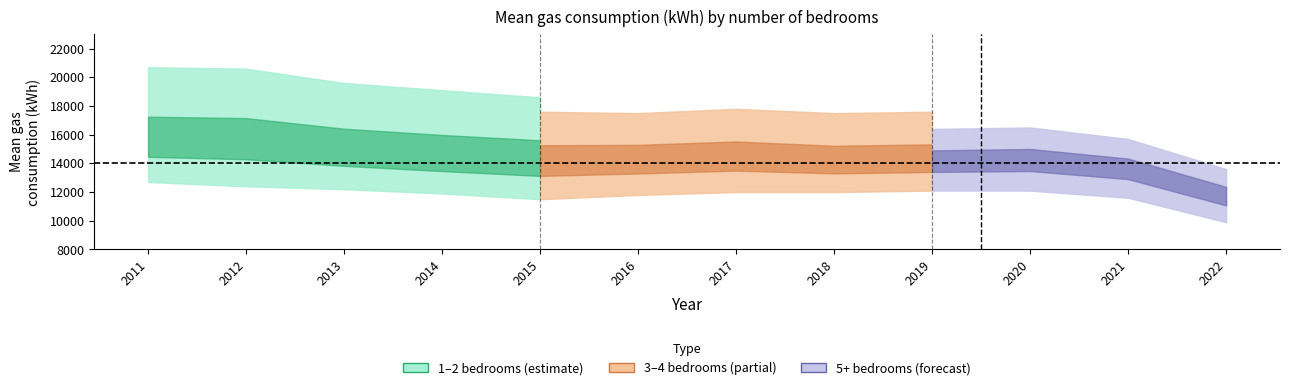

True or false: 2 bedrooms has a value of 15200 at 2013.

True